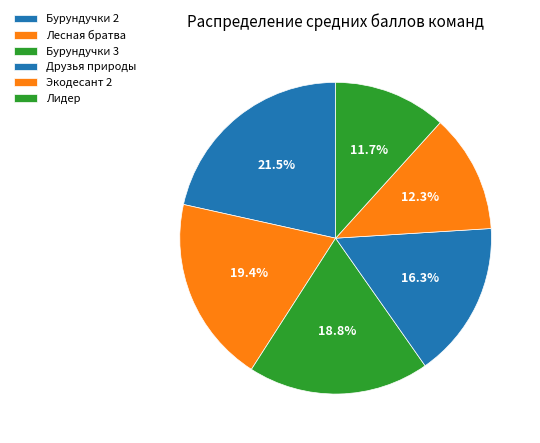

Count the number of slices in the pie.

6